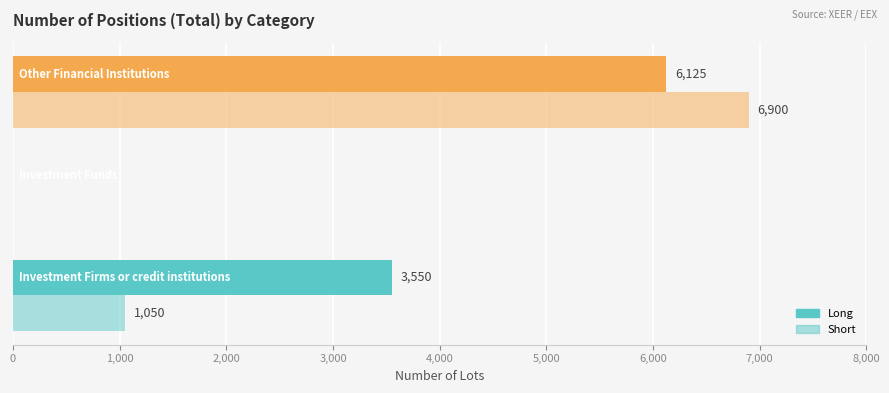

Count the number of categories in the chart.

3